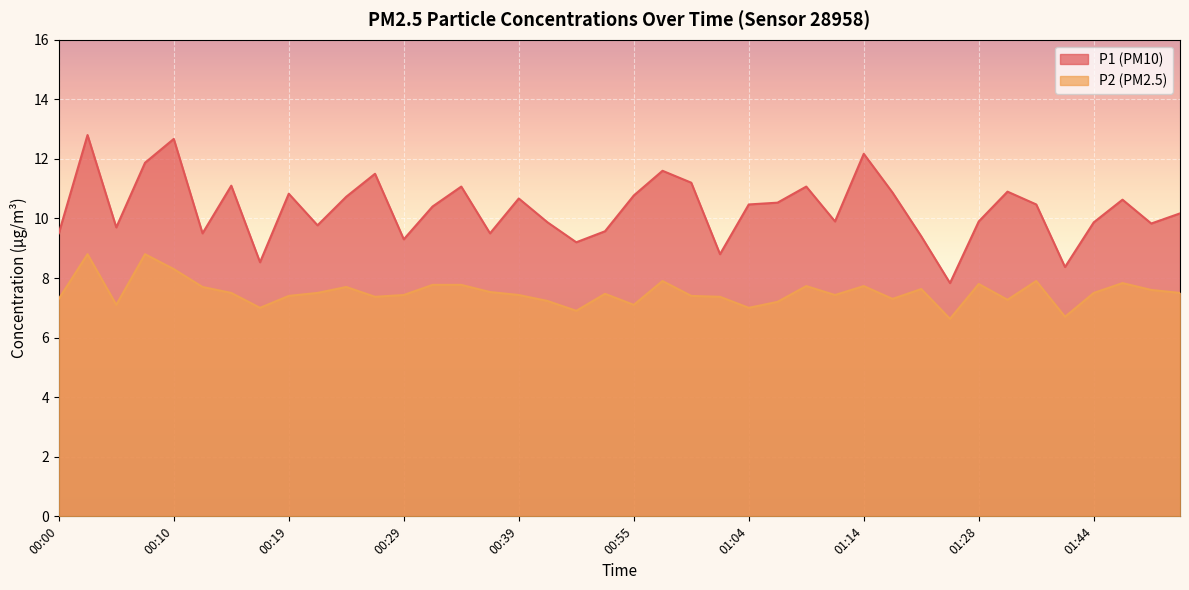

Which series has the largest range (max minus min)?

P1